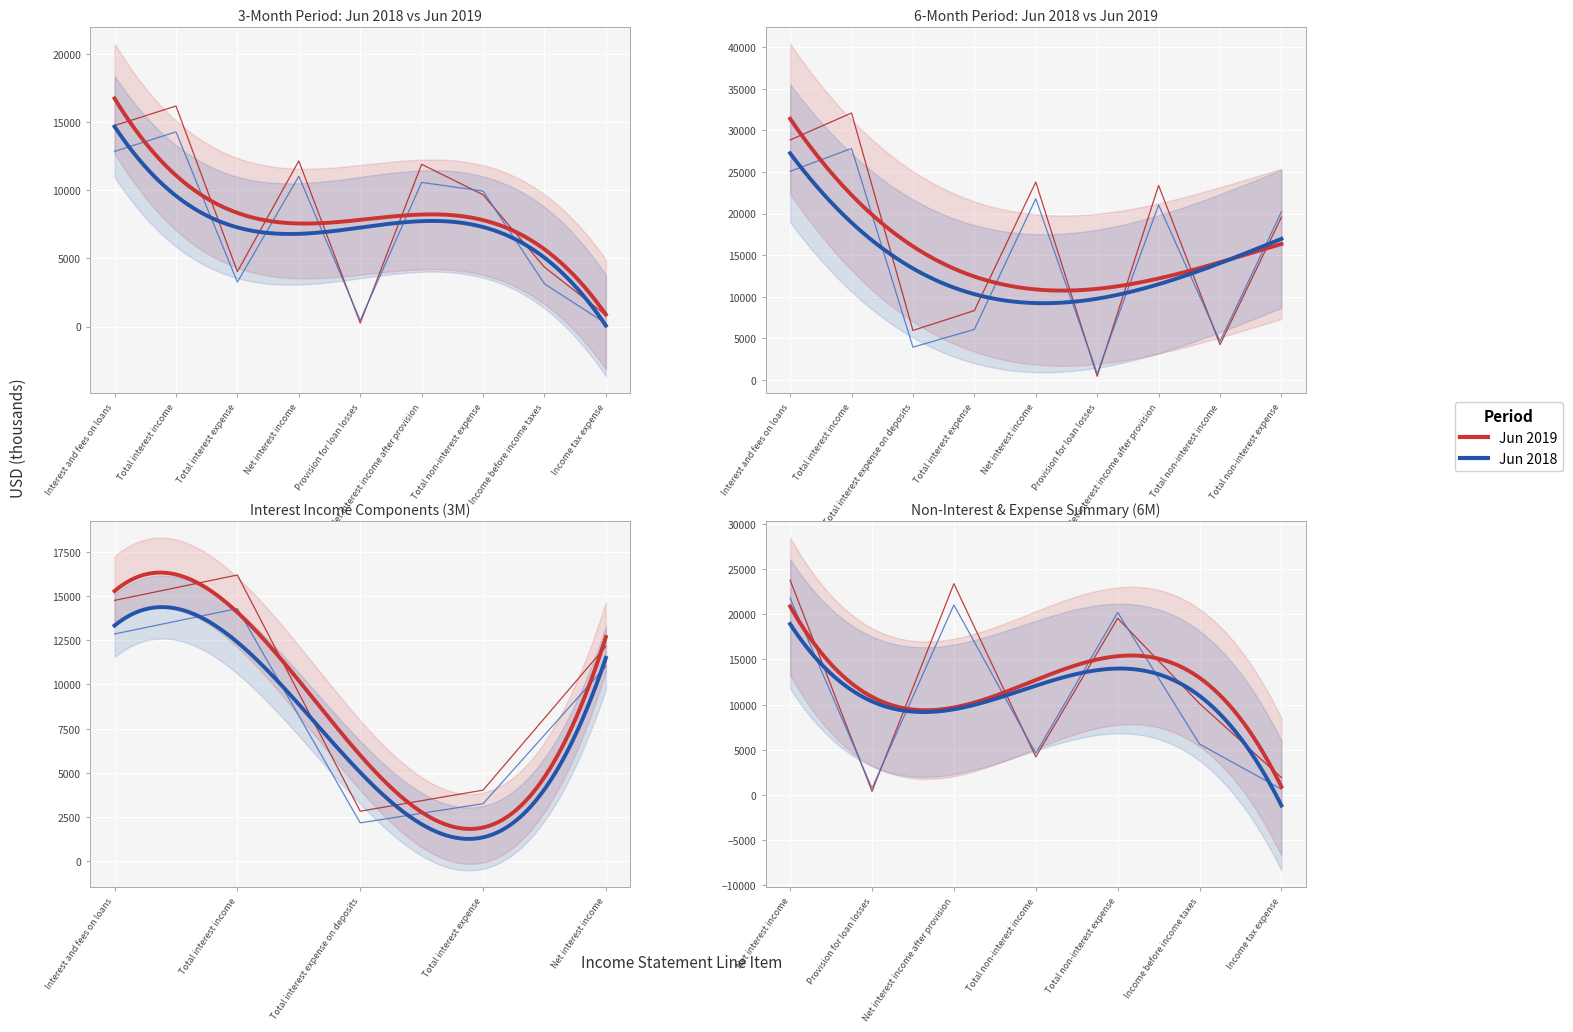

True or false: 6M Jun2018 and 3M Jun2018 cross at least once.

False